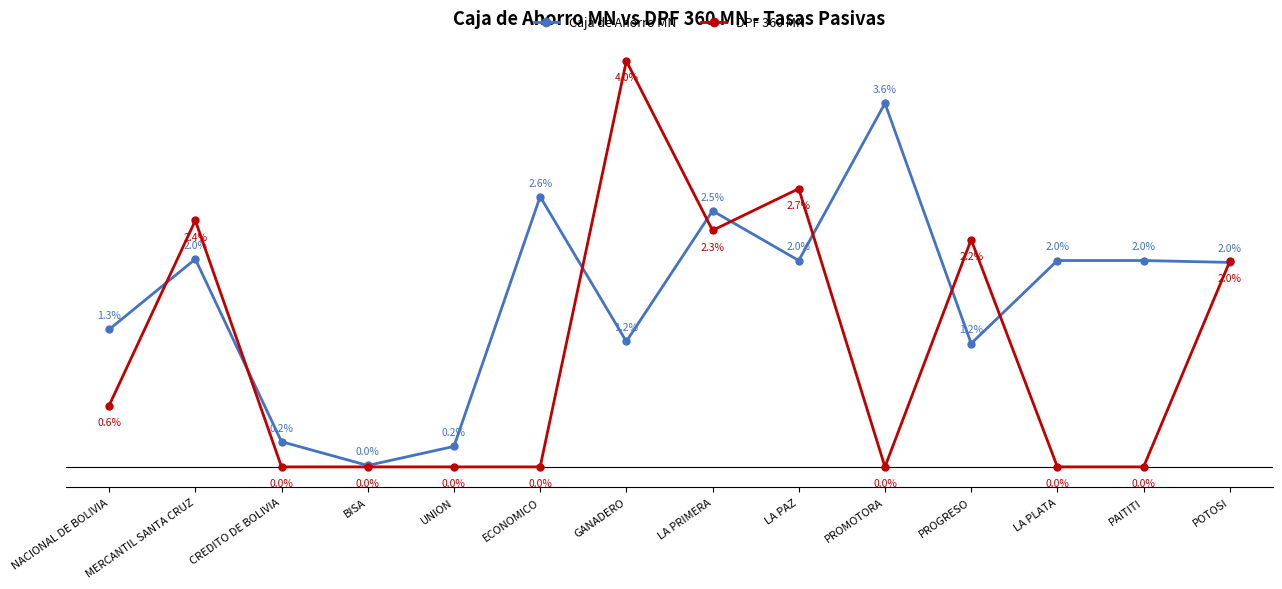

What is the label of the 13th point from the right?

MERCANTIL SANTA CRUZ